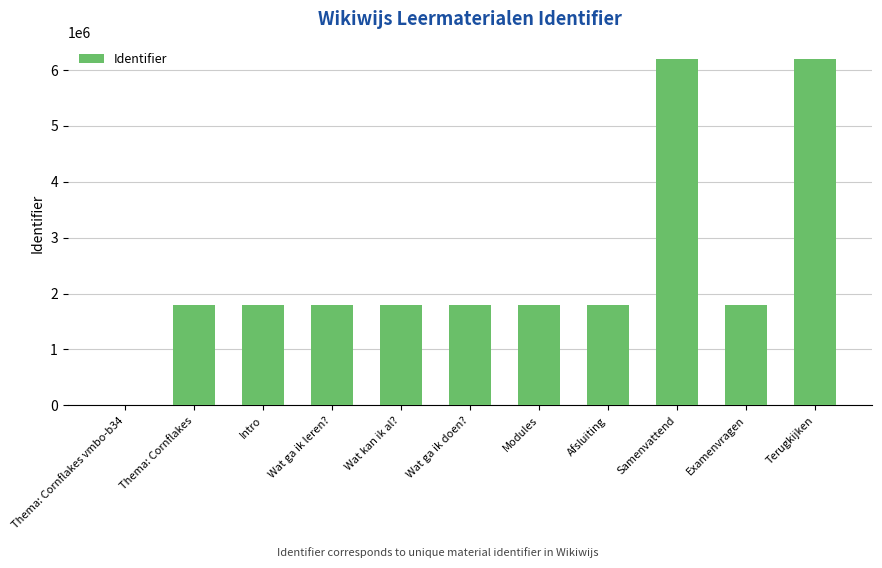

At which label does the data first exceed 1803233?

Wat kan ik al?